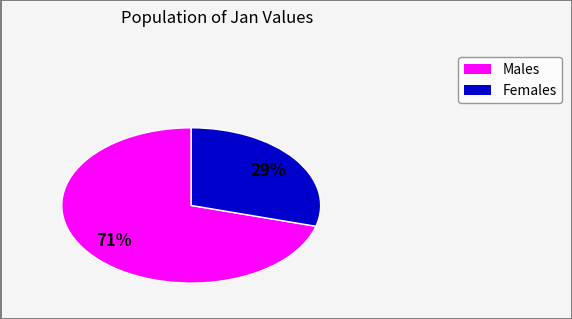

Does any single category account for the majority?

Yes